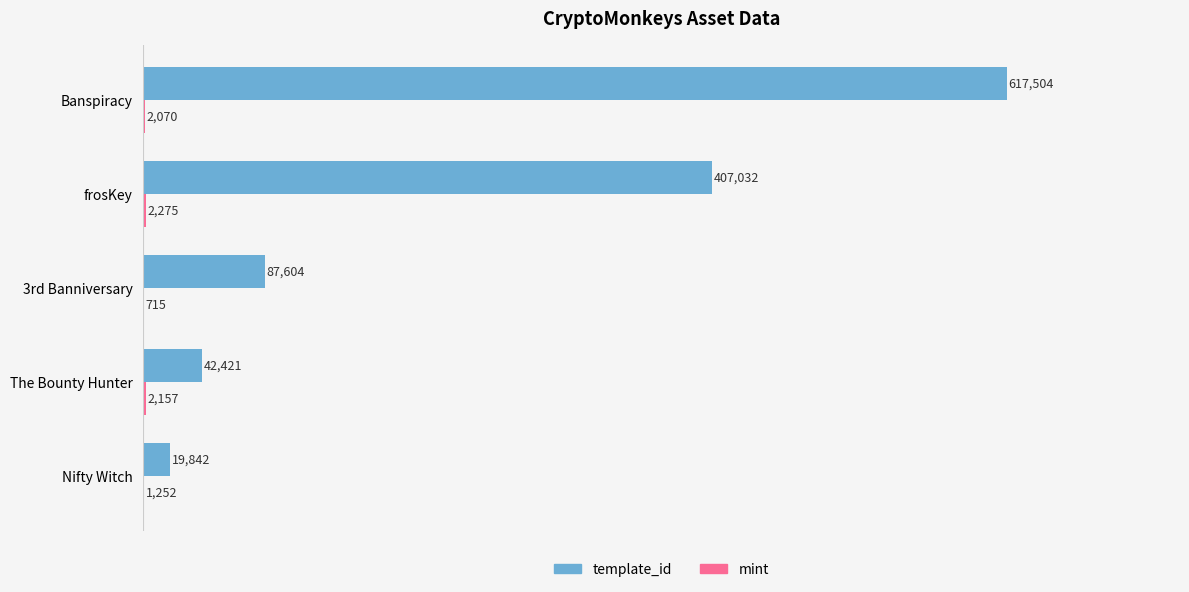

Which series has the largest total across all categories?

template_id